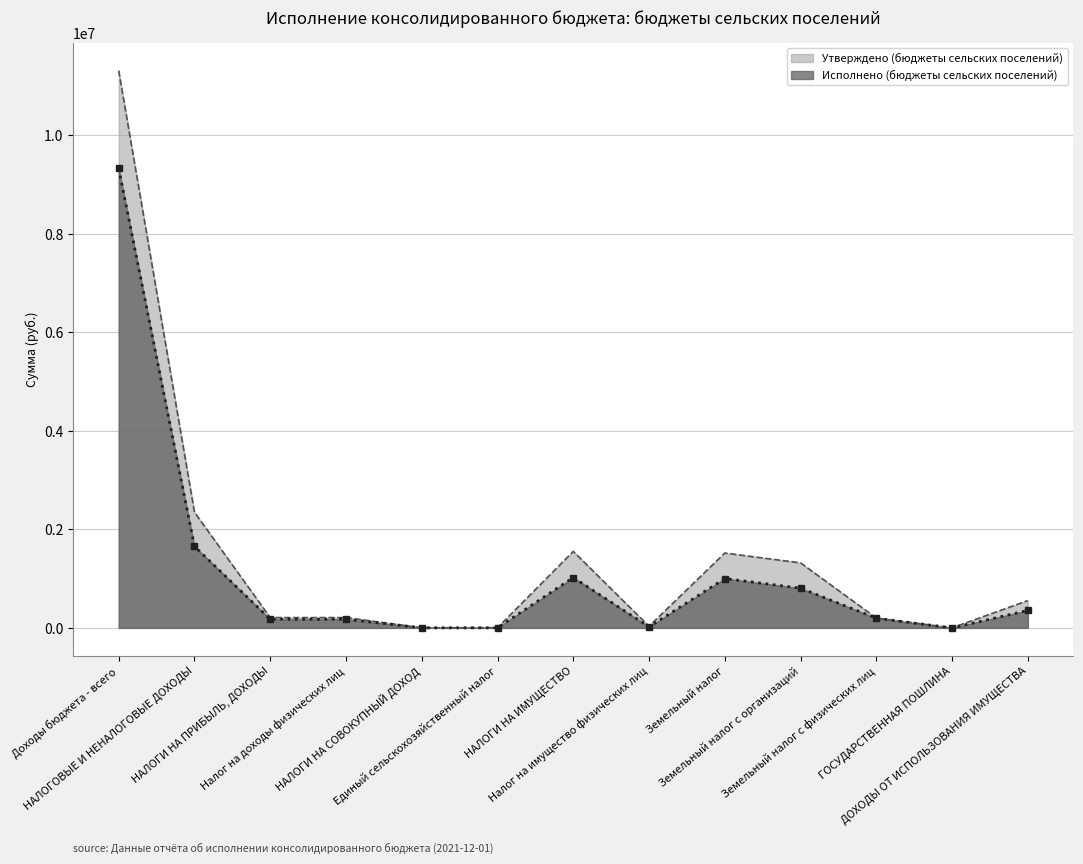

At which label does Исполнено (бюджеты сельских поселений) reach its peak?

Доходы бюджета - всего